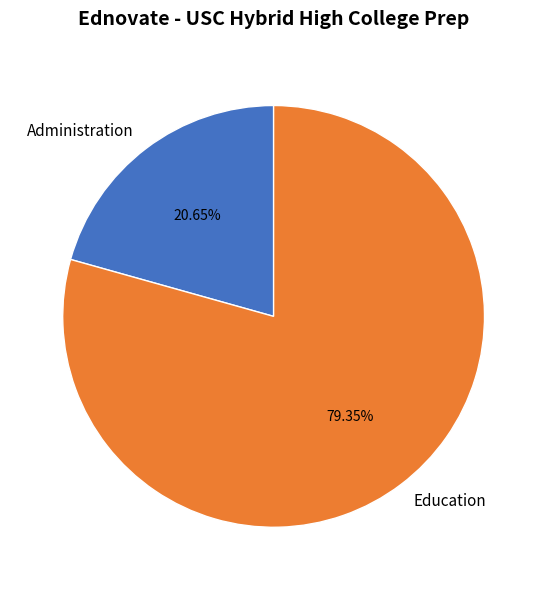

Do Administration and Education together represent more than half of the pie?

Yes